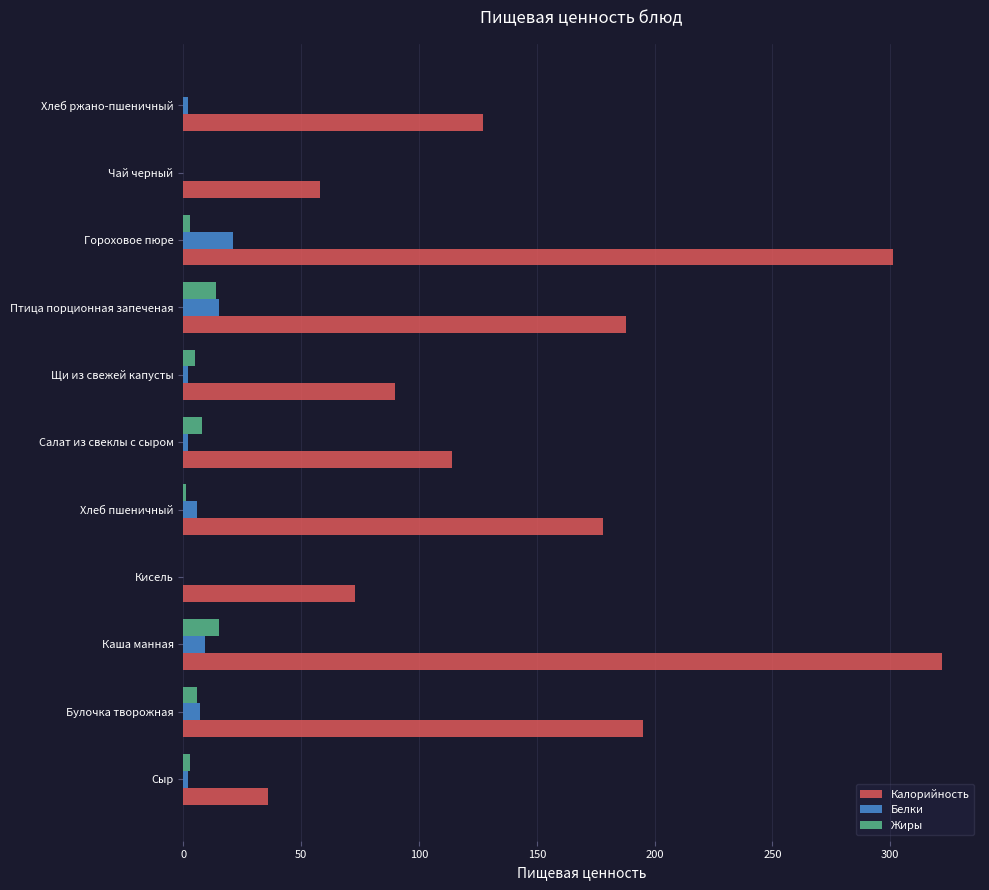

The Белки series shows 21 at Гороховое пюре. True or false?

True